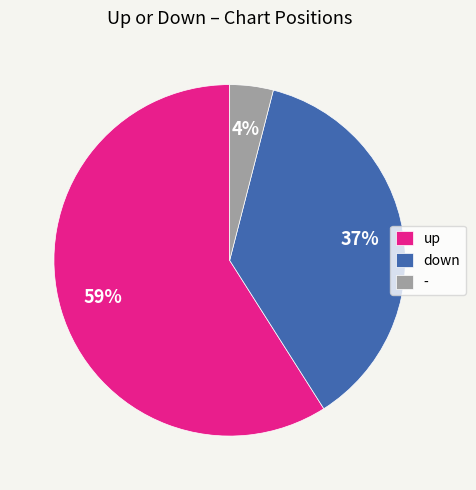

Does up represent more than half of the total?

Yes